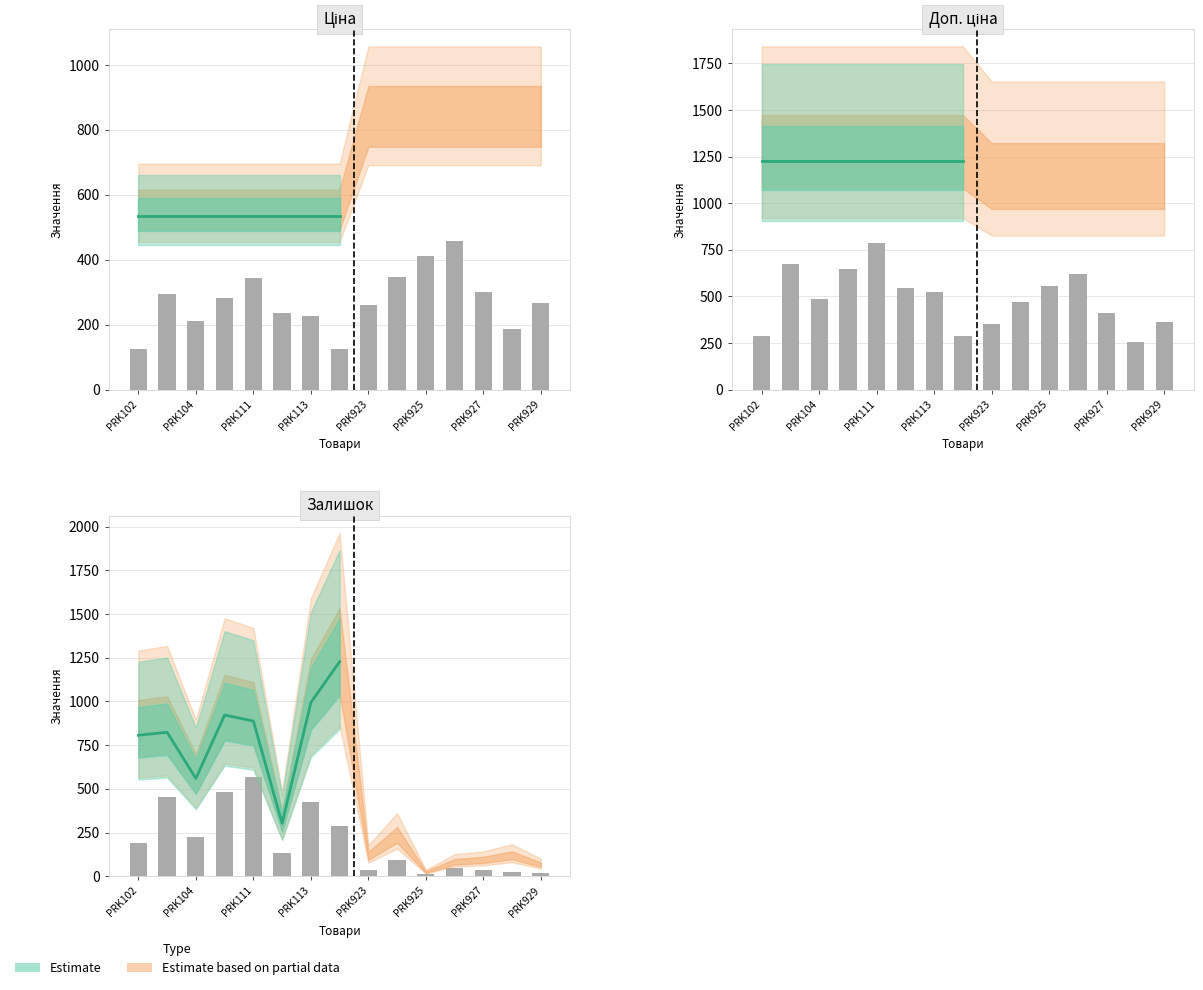

List the labels in order of value, smallest first.

10, 14, 13, 12, 8, 11, 9, PRK925, PRK102, PRK111, PRK929, PRK927, PRK104, PRK113, PRK923